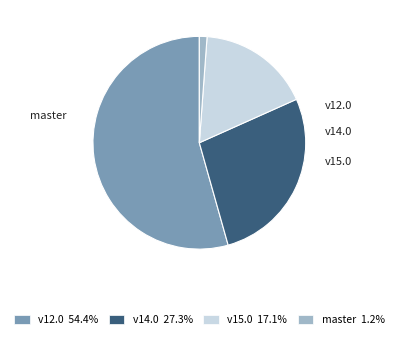

How many slices are in this pie chart?

4